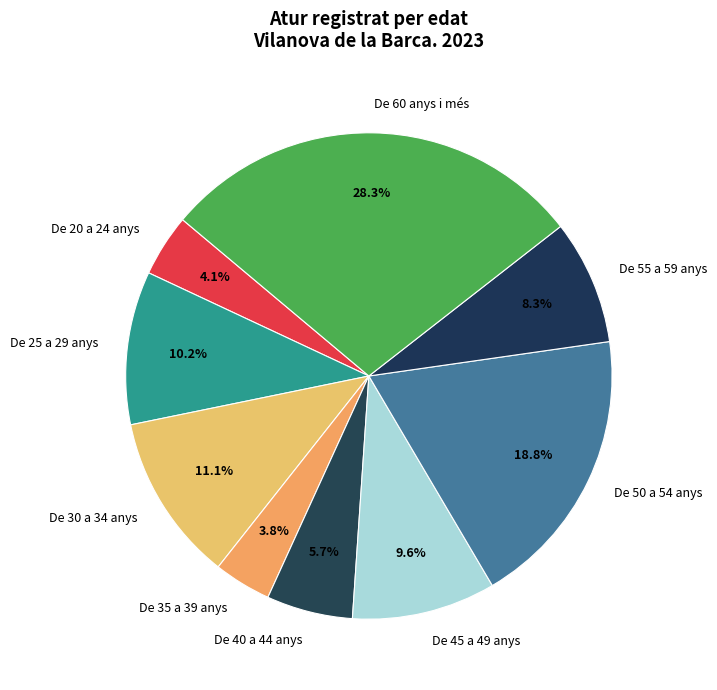

Which has a higher value, De 40 a 44 anys or De 20 a 24 anys?

De 40 a 44 anys